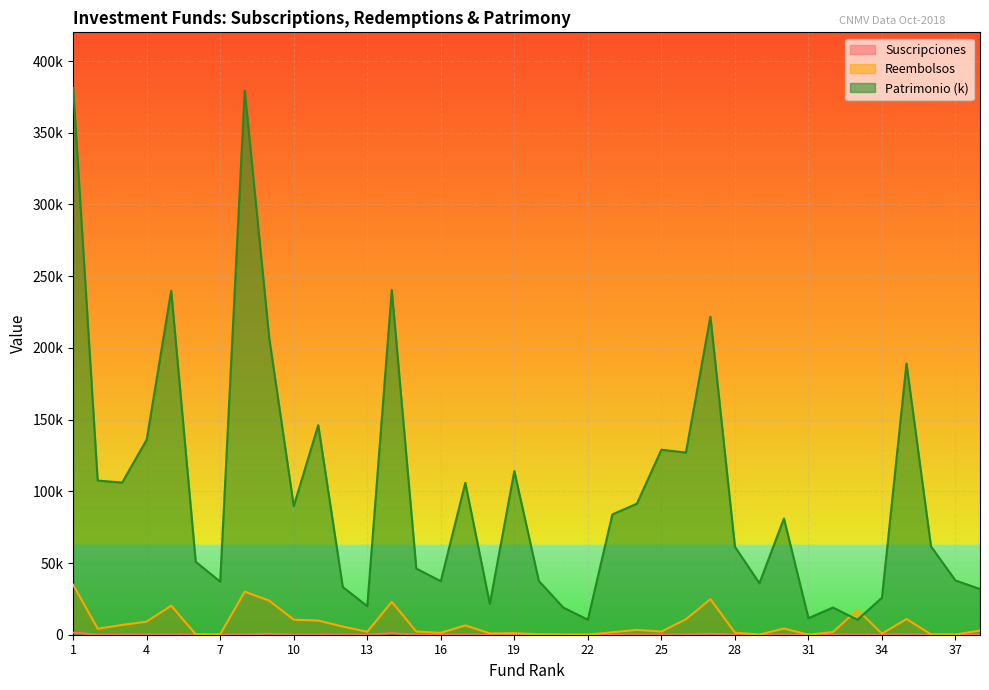

Reading left to right, transcribe all the data shown in this chart.

Suscripciones: 1497	0	0	182	95	0	0	89	683	0	12	28	0	1112	0	0	0	0	0	0	0	0	0	0	0	0	677	0	0	0	0	0	0	0	76	0	0	0
Reembolsos: 34828	4191	6816	9146	20248	315	298	30032	23728	10488	9862	5679	2053	22946	2209	1302	6559	924	1052	335	117	105	1701	3379	2200	10774	24792	1432	121	4311	34	1875	17433	761	10963	286	152	2921
Patrimonio (k): 381284	107484	106064	135958	239883	50876	36988	379281	206897	89695	146102	33273	19917	240322	46115	37296	105885	21535	114080	37486	18908	10447	83888	91344	128991	126988	221813	61354	35877	81036	11527	18947	10426	25813	189071	61574	37801	31845